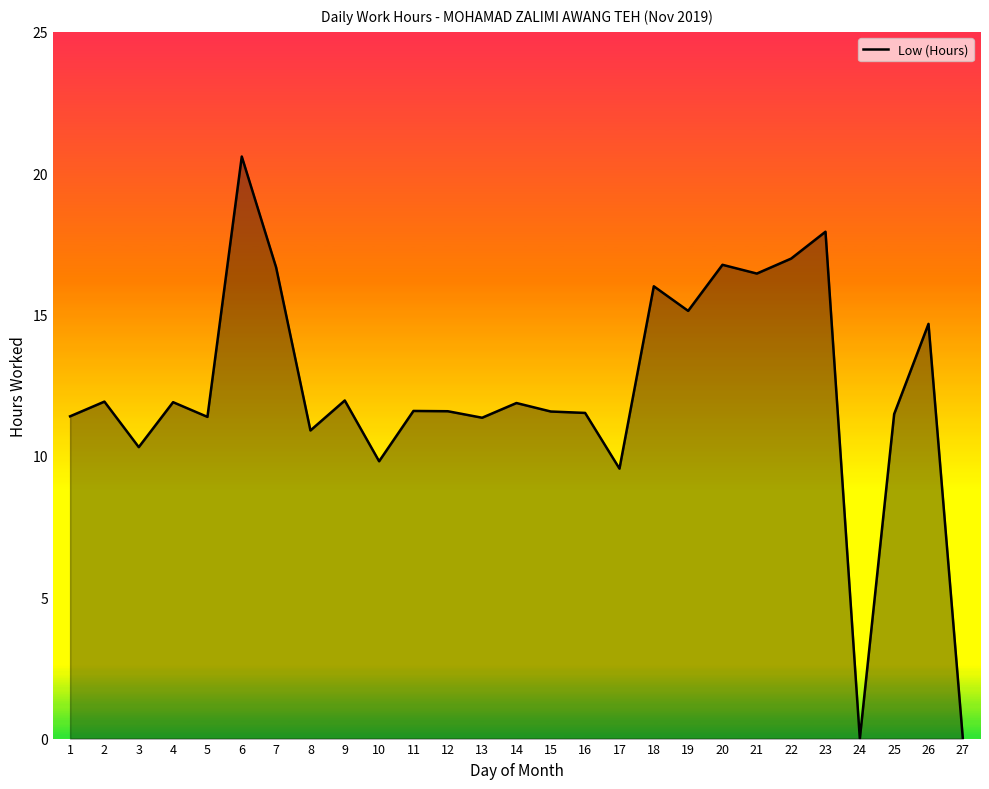

What is the change in value from 11 to 19?

+3.5